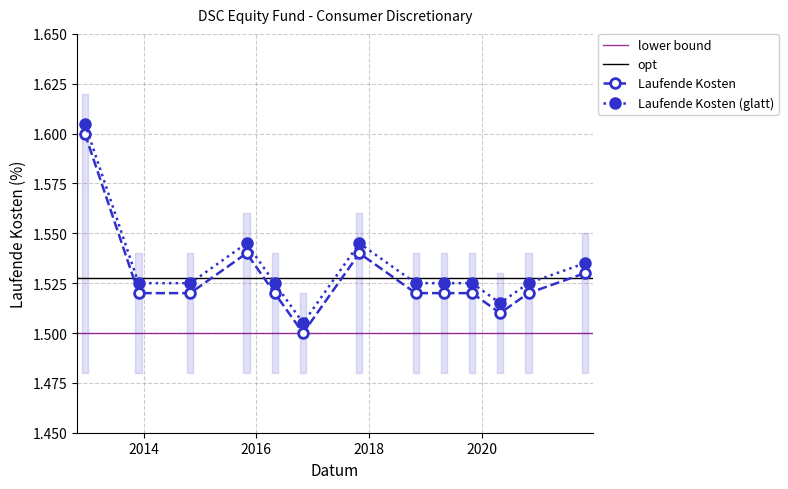

Is it true that the value at 2015-10-31 is 2.2?

False